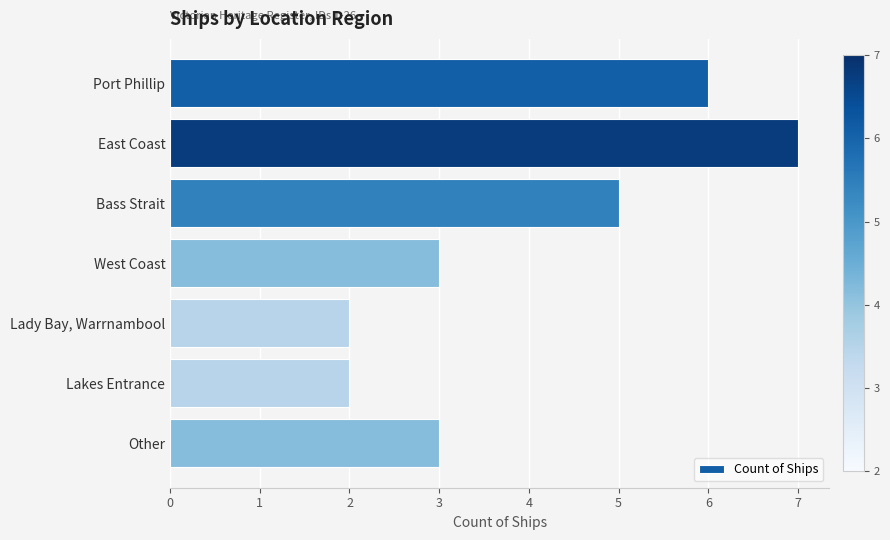

At which category does the chart reach its peak across all series?

East Coast